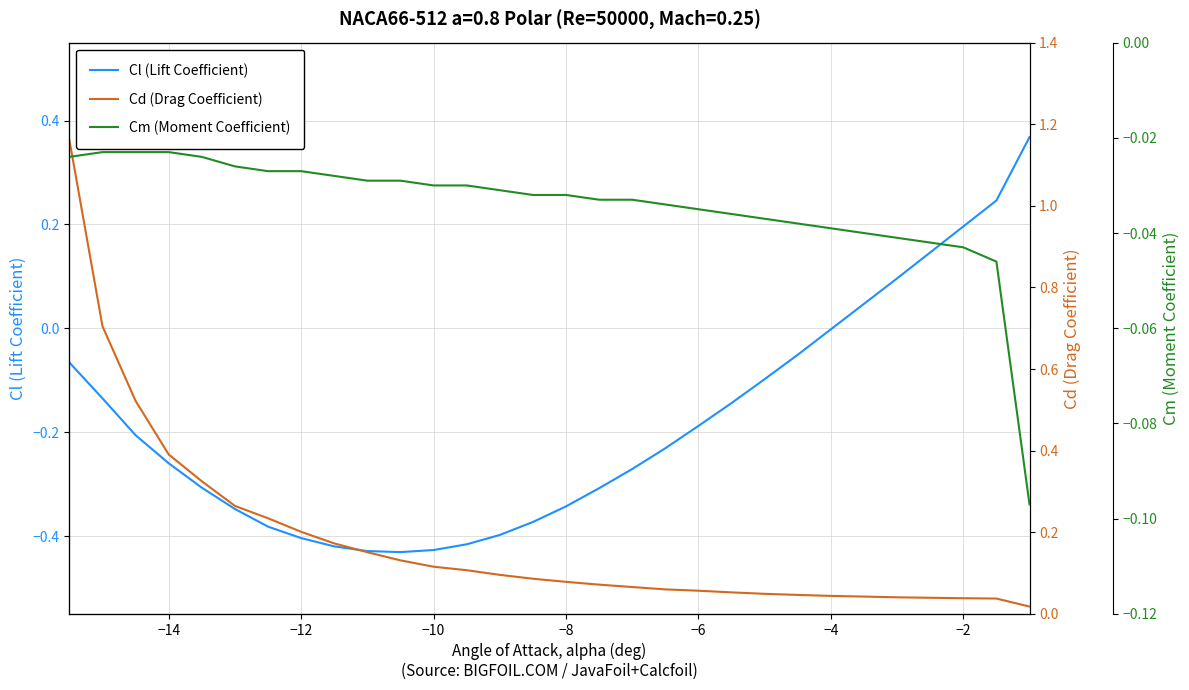

The value of Cl (Lift Coefficient) at −6 is -0.1. True or false?

False